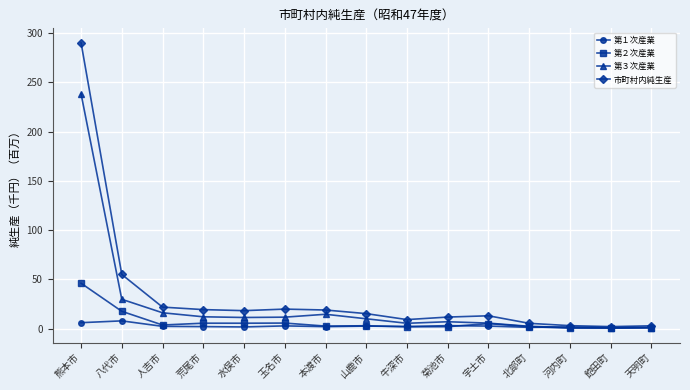

At which label does 第３次産業 reach its peak?

熊本市